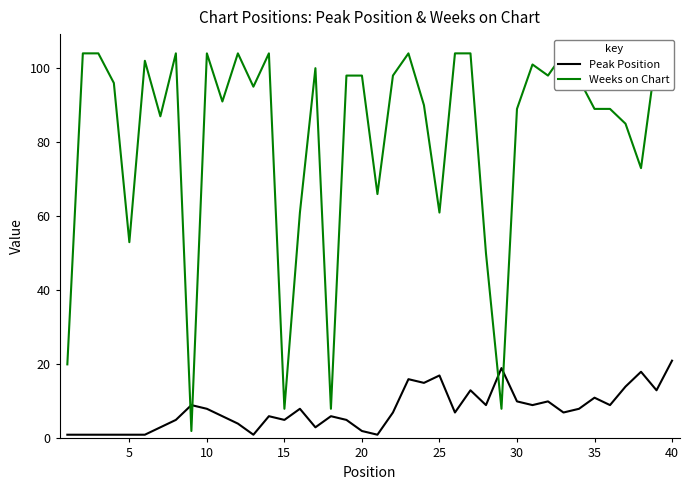

Is it true that Peak Position equals 10 at 30?

True